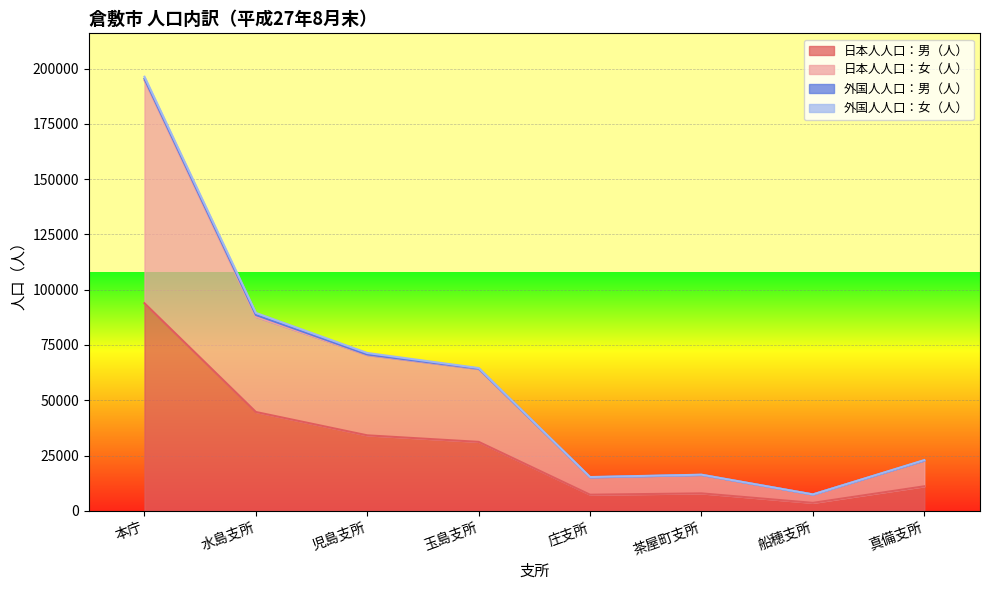

How many values in the 日本人人口：女（人） series exceed 64129?

3